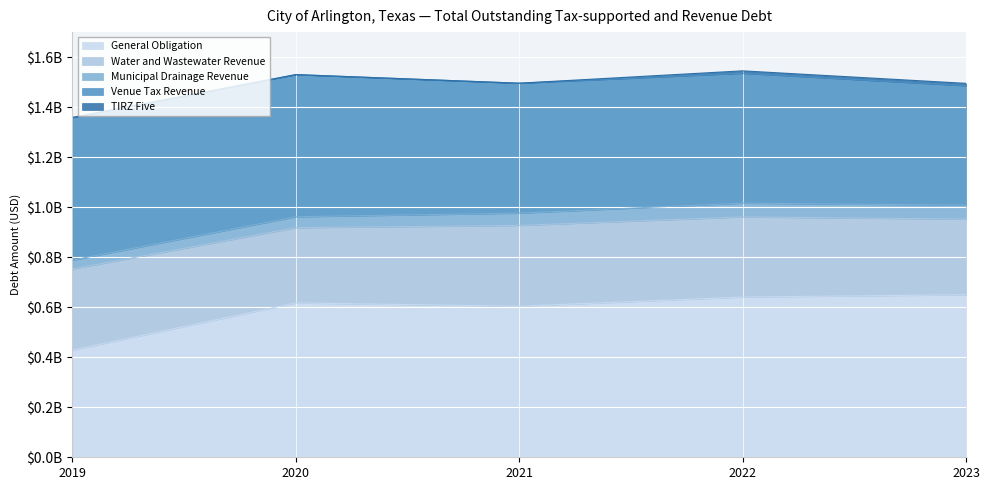

True or false: TIRZ Five and Water and Wastewater Revenue intersect in this chart.

False